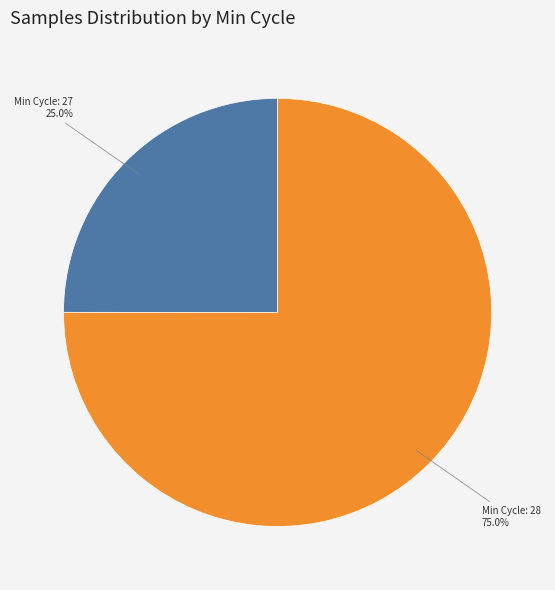

How many slices are in this pie chart?

2